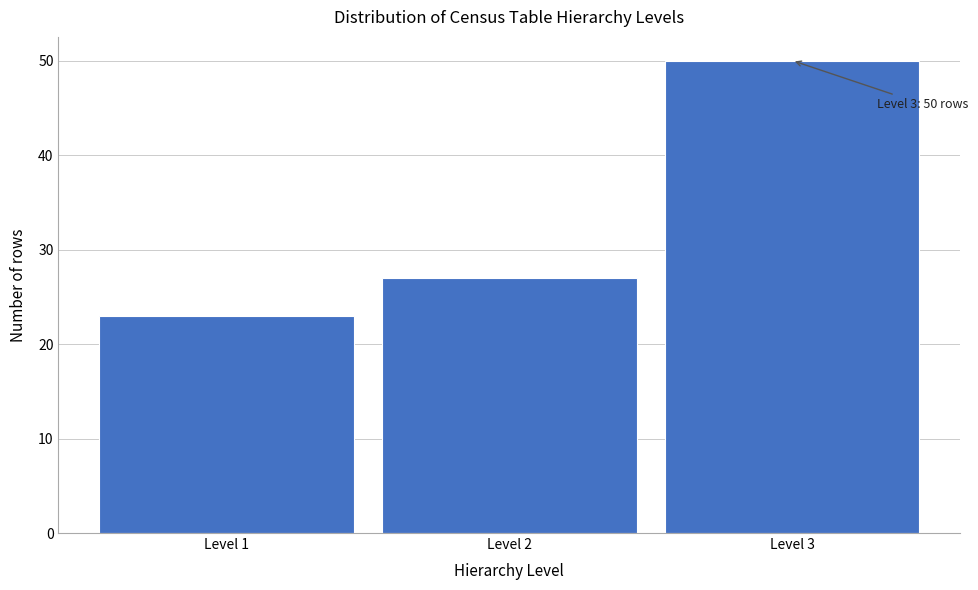

Reading left to right, what are all the values shown in this chart?

23	27	50